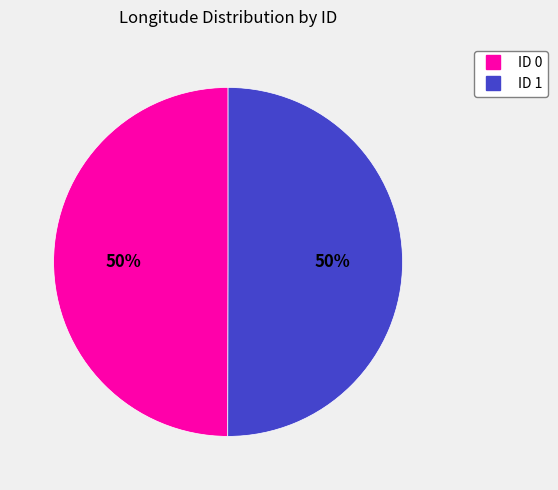

To the nearest percent, what is the average slice percentage?

50%